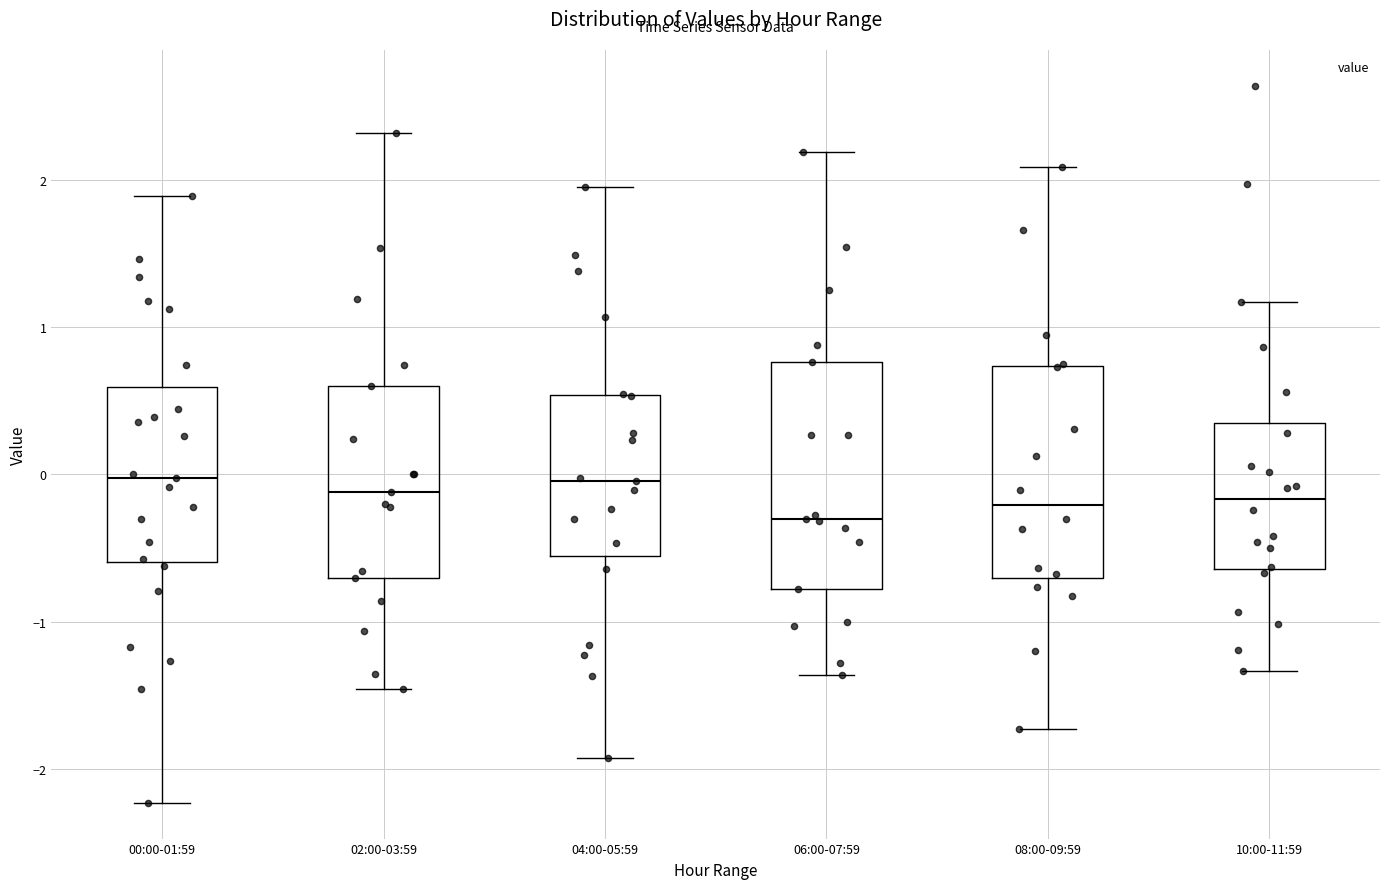

Reading left to right, transcribe this box plot: for each box, give where its median line is, the range the box spans, and where its two whiskers end, as read against the y-axis. The values are not printed on the chart, so give them approximately, as read against the axis.

00:00-01:59: median 0.0, box -0.6 to 0.6, whiskers -2.2 to 1.9
02:00-03:59: median -0.1, box -0.7 to 0.6, whiskers -1.5 to 2.3
04:00-05:59: median 0.0, box -0.6 to 0.5, whiskers -1.9 to 1.9
06:00-07:59: median -0.3, box -0.8 to 0.8, whiskers -1.4 to 2.2
08:00-09:59: median -0.2, box -0.7 to 0.7, whiskers -1.7 to 2.1
10:00-11:59: median -0.2, box -0.6 to 0.3, whiskers -1.3 to 1.2